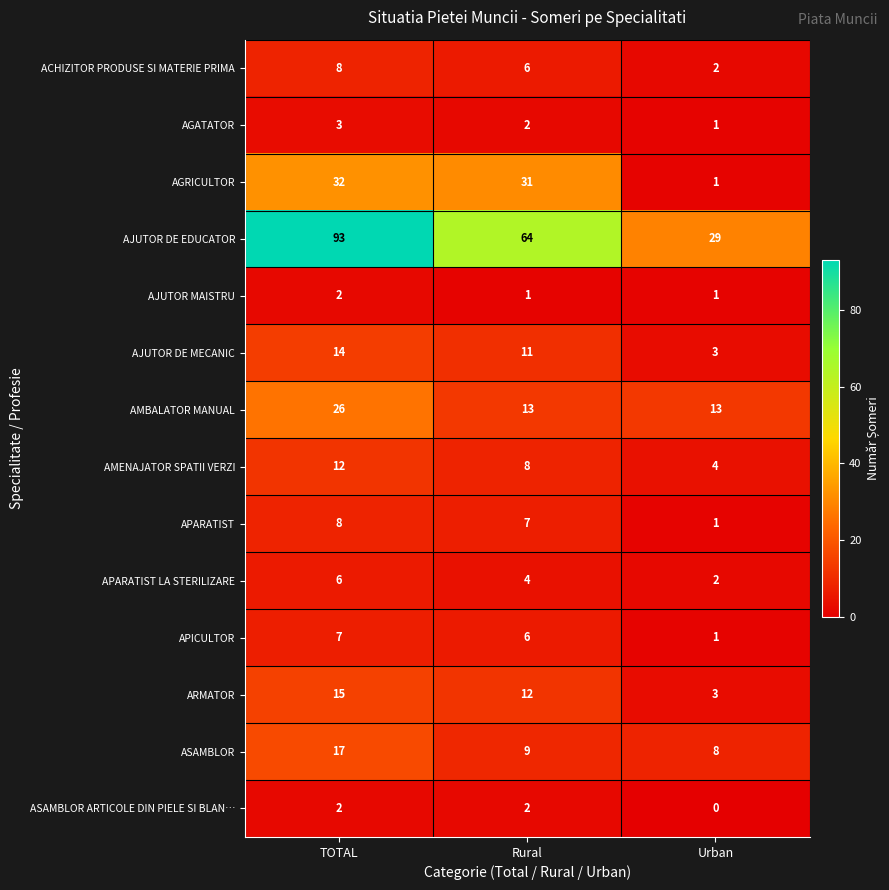

The APARATIST series shows 7 at Rural. True or false?

True